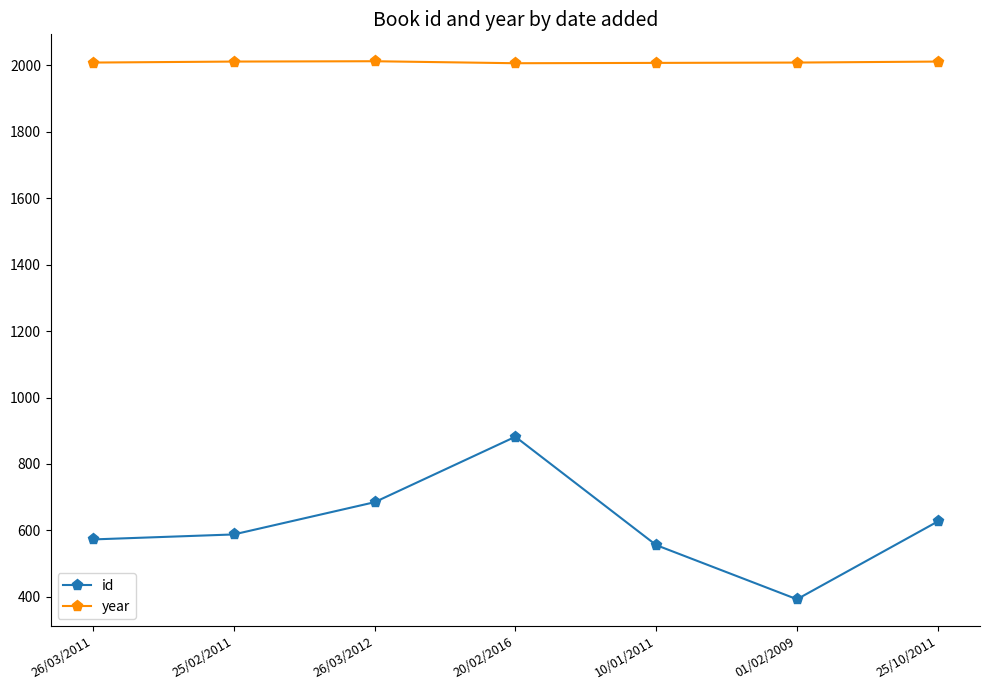

True or false: id and year cross at least once.

False